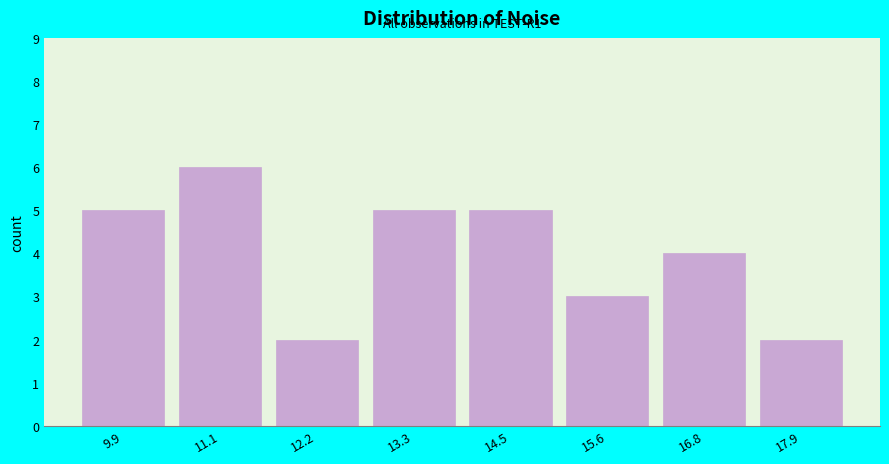

Reading right to left, extract all data points from this chart.

17.9=2	16.8=4	15.6=3	14.5=5	13.3=5	12.2=2	11.1=6	9.9=5